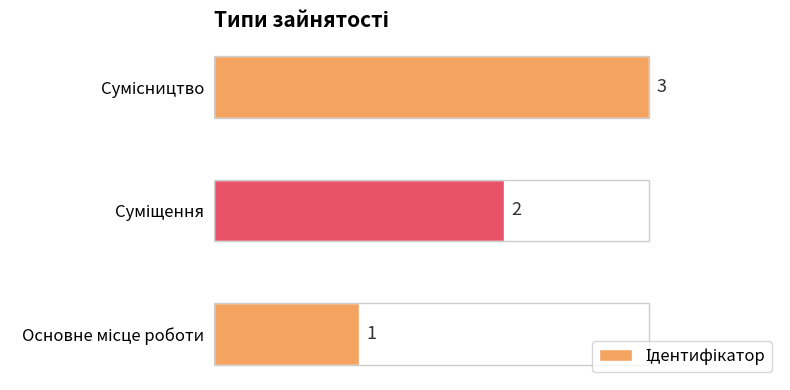

How many values are between 1 and 3?

3